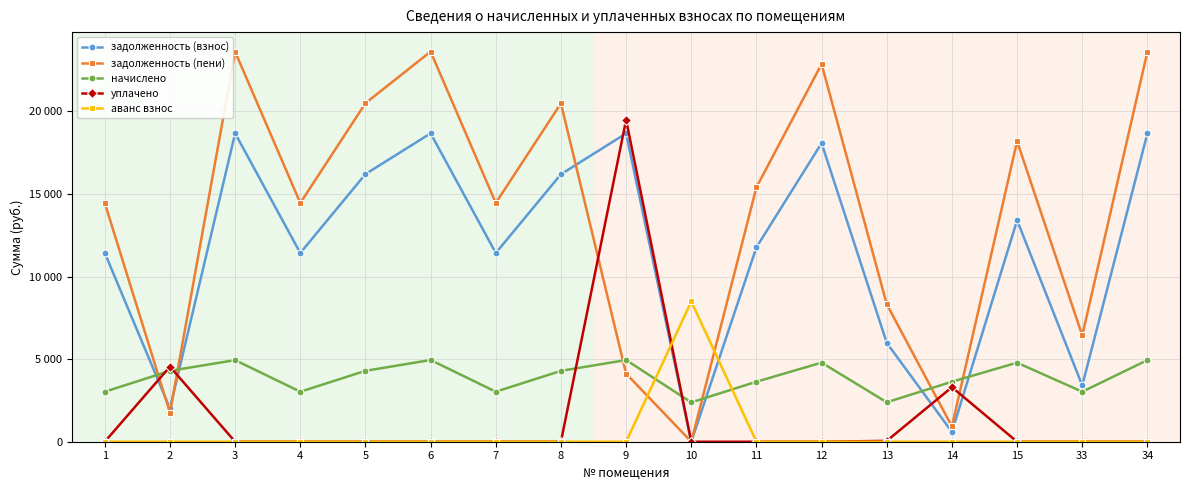

How many times do аванс взнос and начислено cross each other?

2